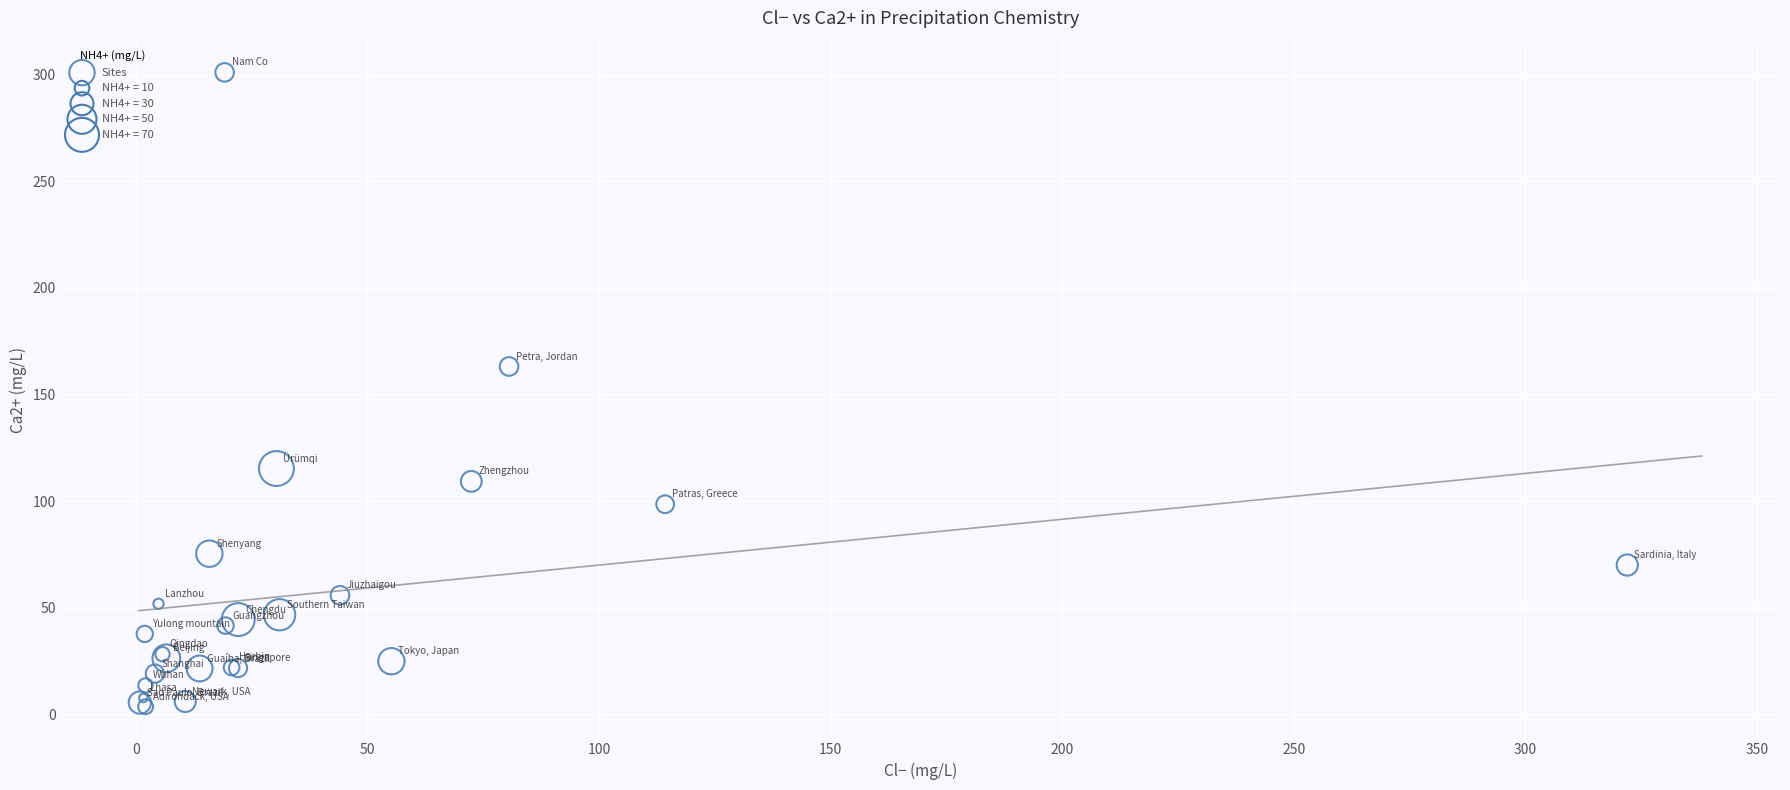

What Y value in the scatter plot is closest to 152?

163.1